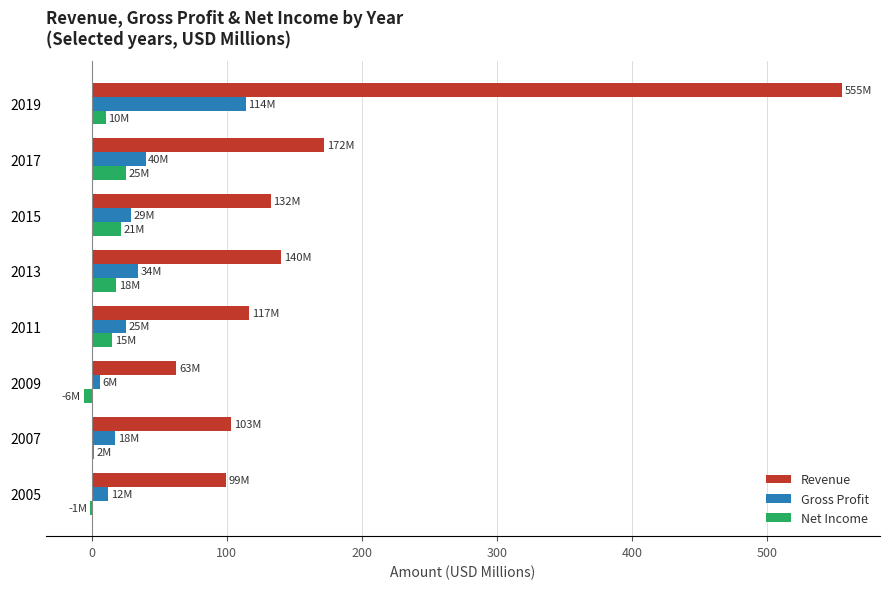

Which series changed the most between 2009 and 2017?

Revenue